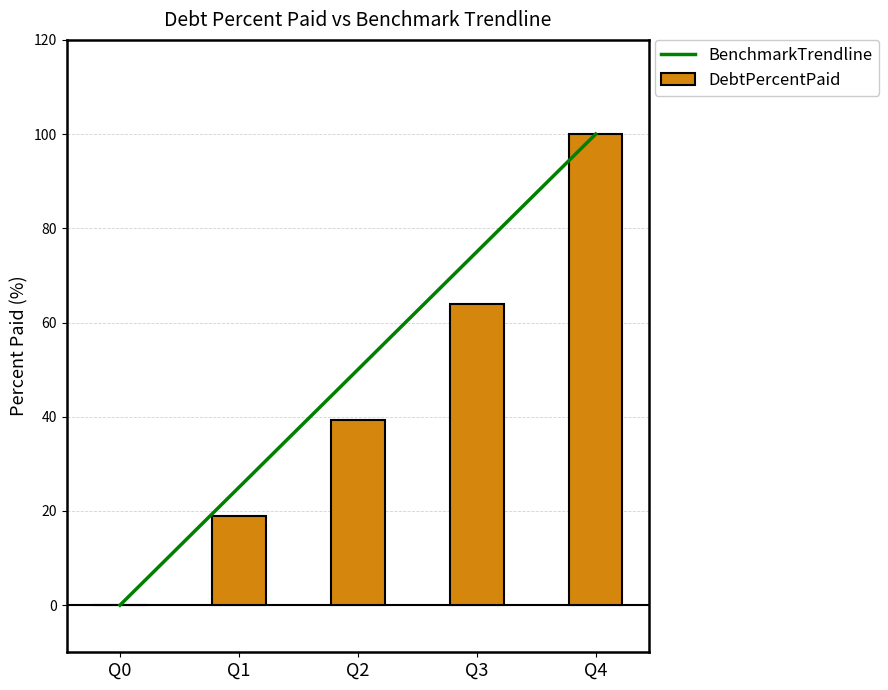

At how many categories does at least one series exceed 24?

4